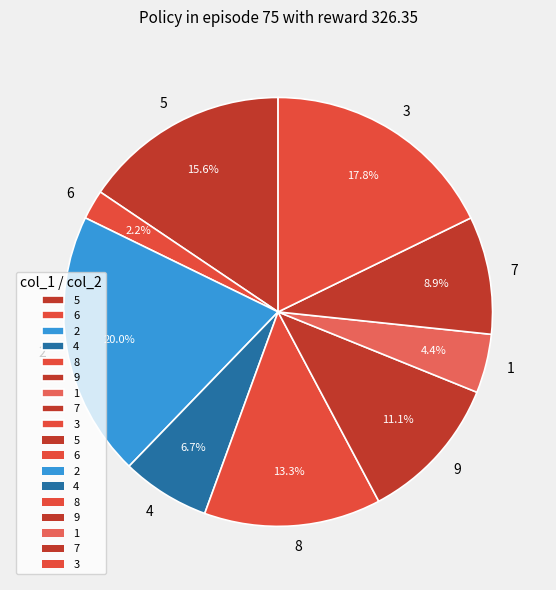

Which has a higher value, 5 or 7?

5